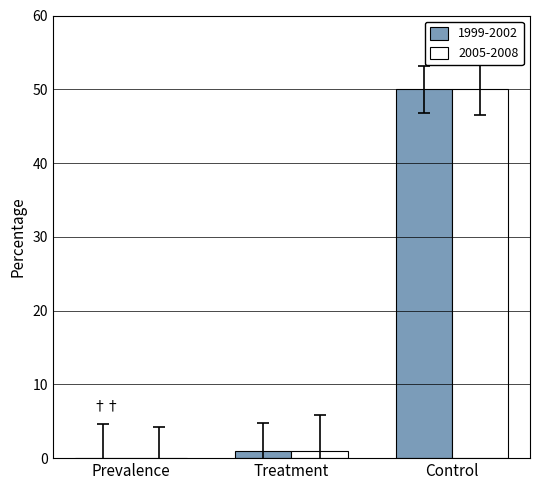

The value of 1999-2002 at Control is 88.8. True or false?

False